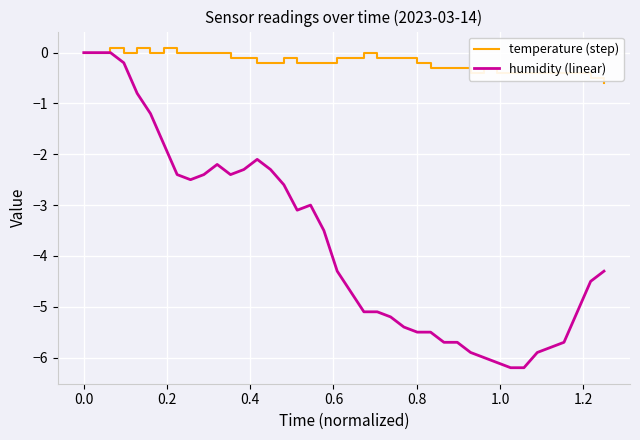

What are all the series names shown in the legend?

temperature (step), humidity (linear)